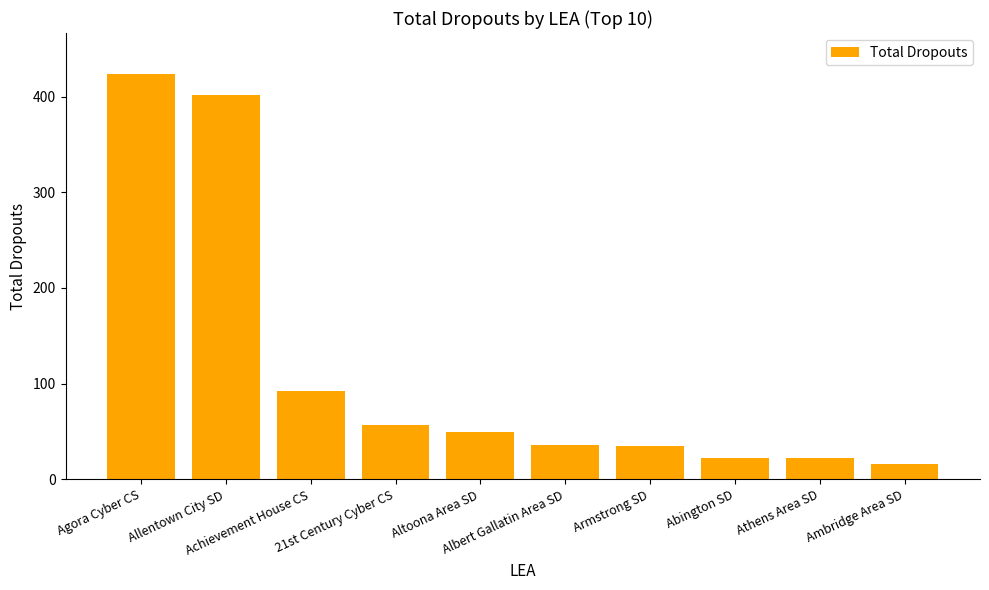

At which label does the data first exceed 50?

Agora Cyber CS